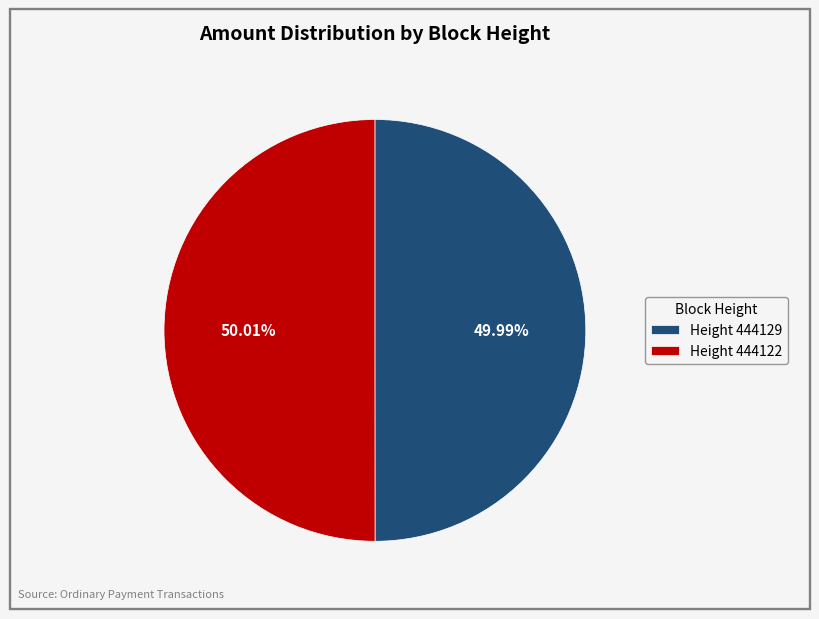

What is the ratio of the value at Height 444122 to the value at Height 444129?

1.0